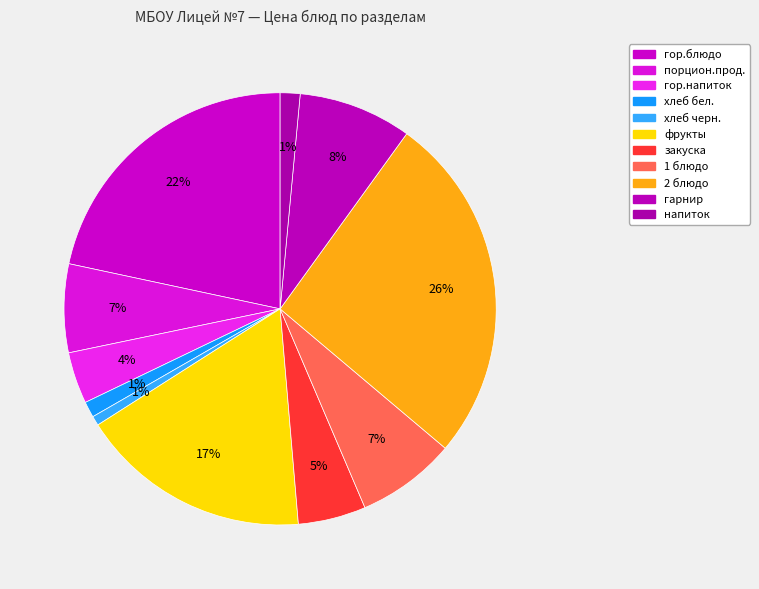

How many segments does this pie chart have?

11